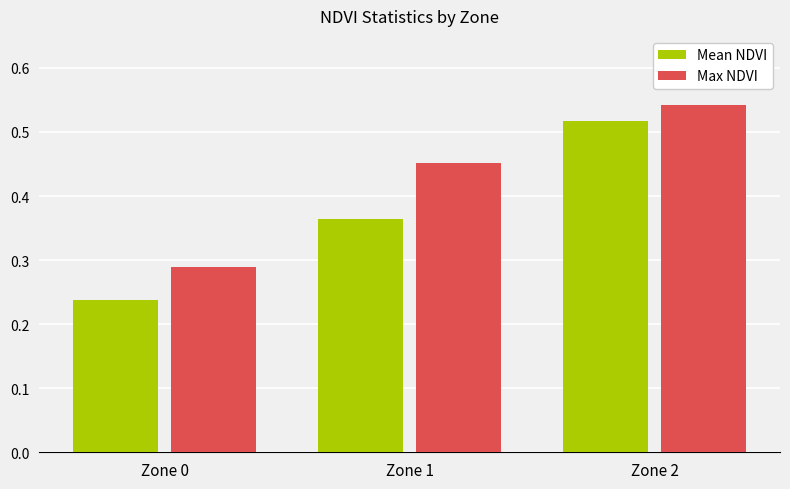

How many Max NDVI values are between 0 and 1?

3